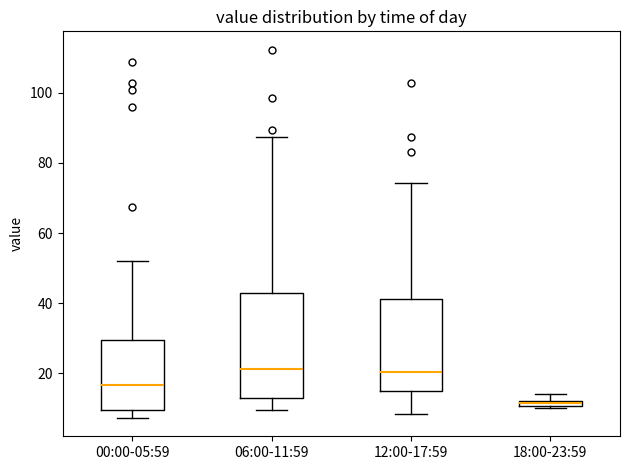

Which box is the tallest, from its lower edge to its upper edge?

06:00-11:59